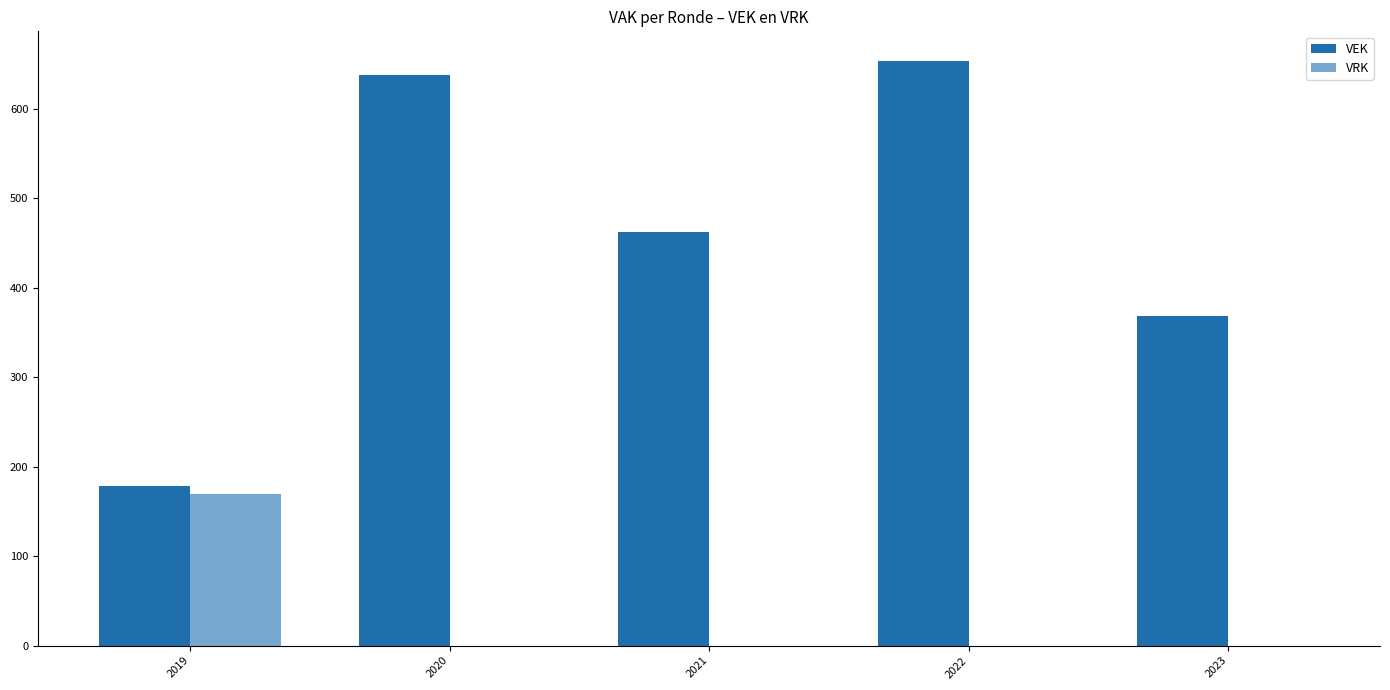

How many distinct data groups are displayed?

2